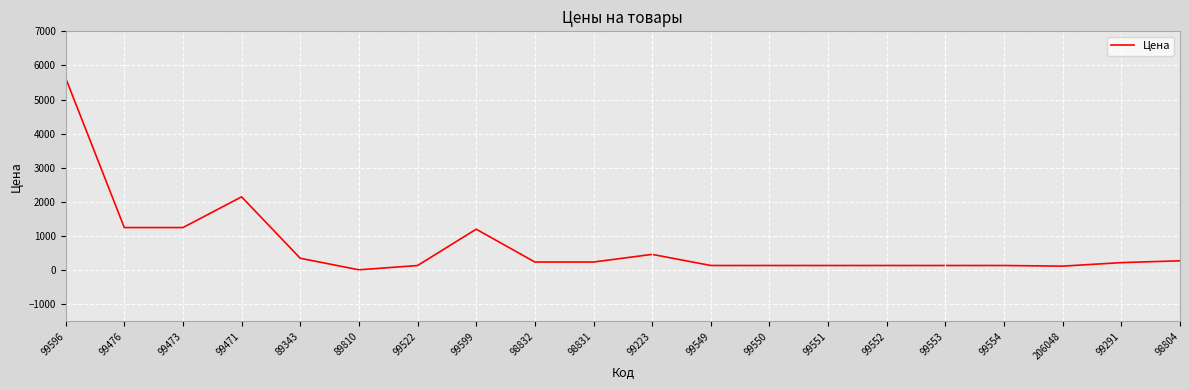

What value does the data have at 99549?

138.1